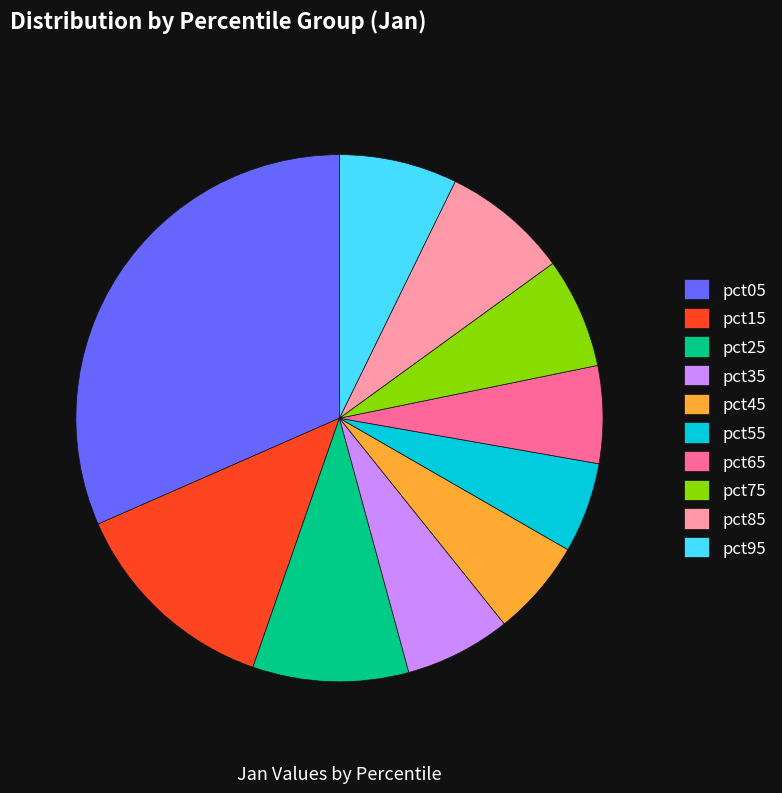

Is the sum of pct85 and pct15 greater than half?

No